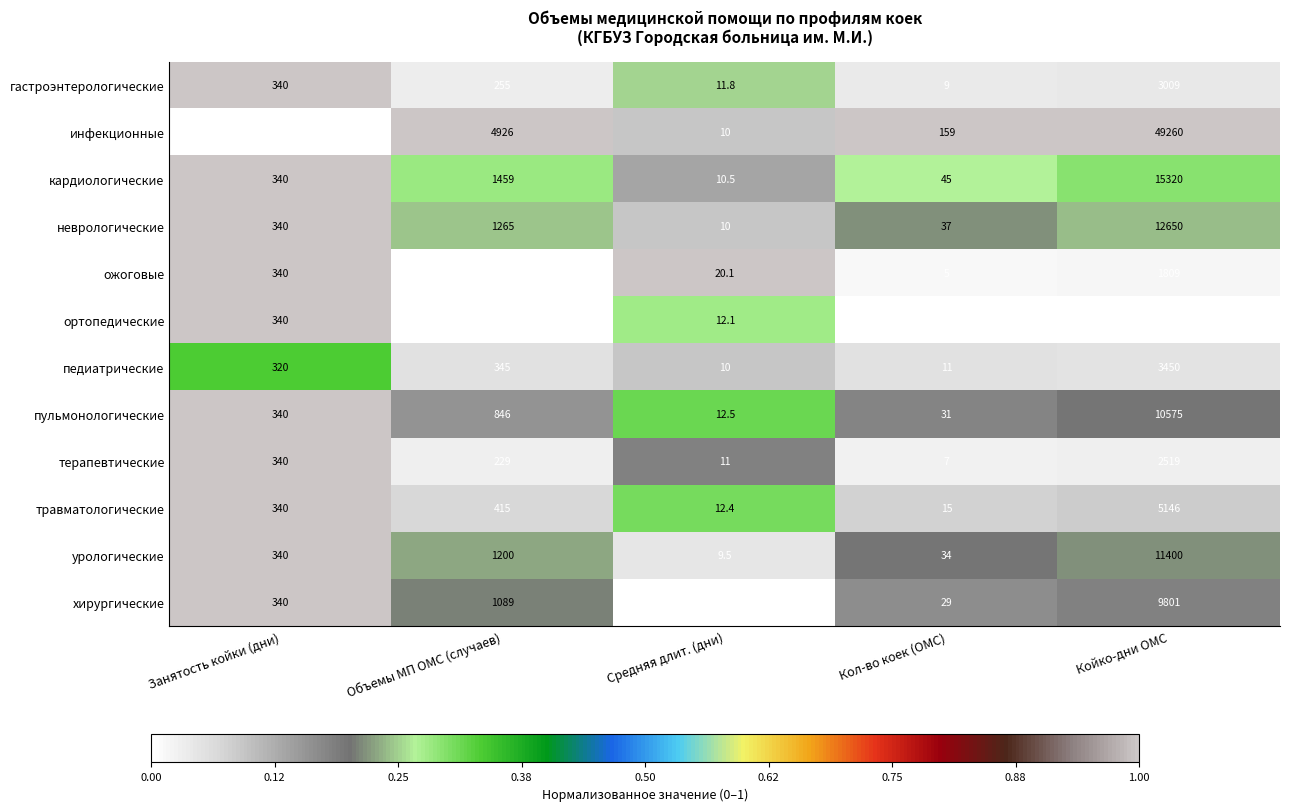

What is the sum of the гастроэнтерологические values at Кол-во коек (ОМС) and Объемы МП ОМС (случаев)?

264.0